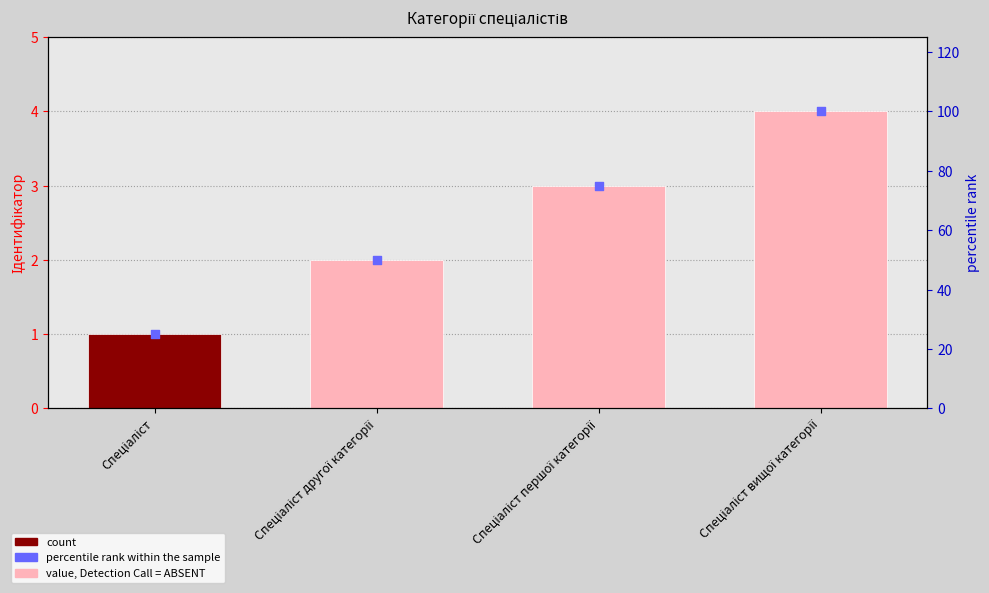

Which series reaches the maximum Y coordinate?

percentile rank